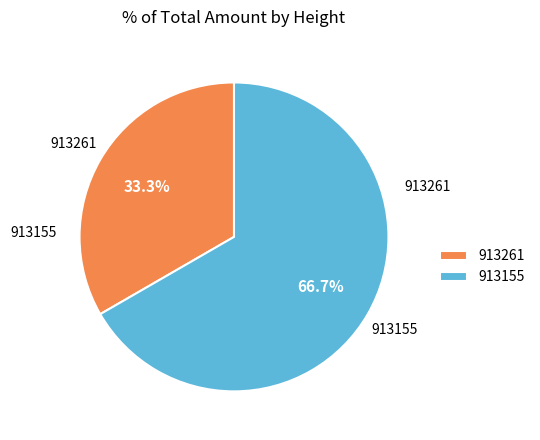

To the nearest percent, what is the difference between the largest and smallest slice percentages?

33%